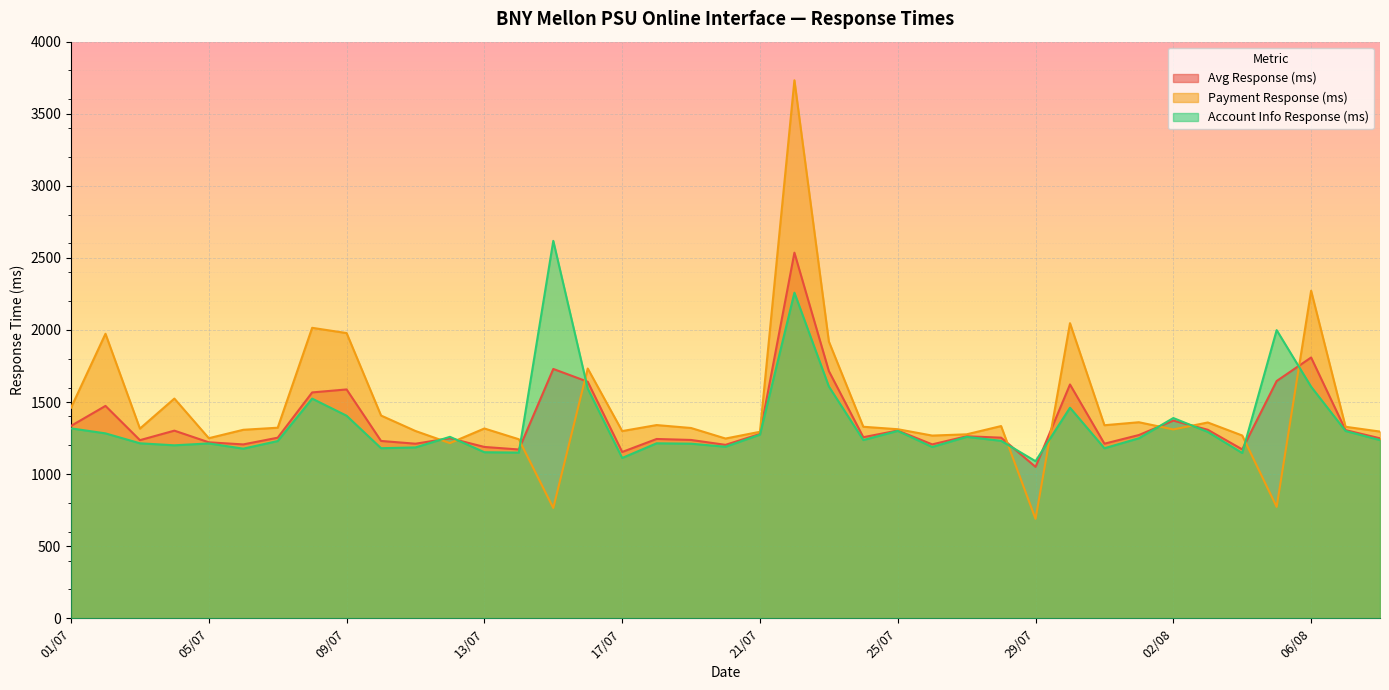

What is the maximum value for Payment Response (ms)?

3732.2